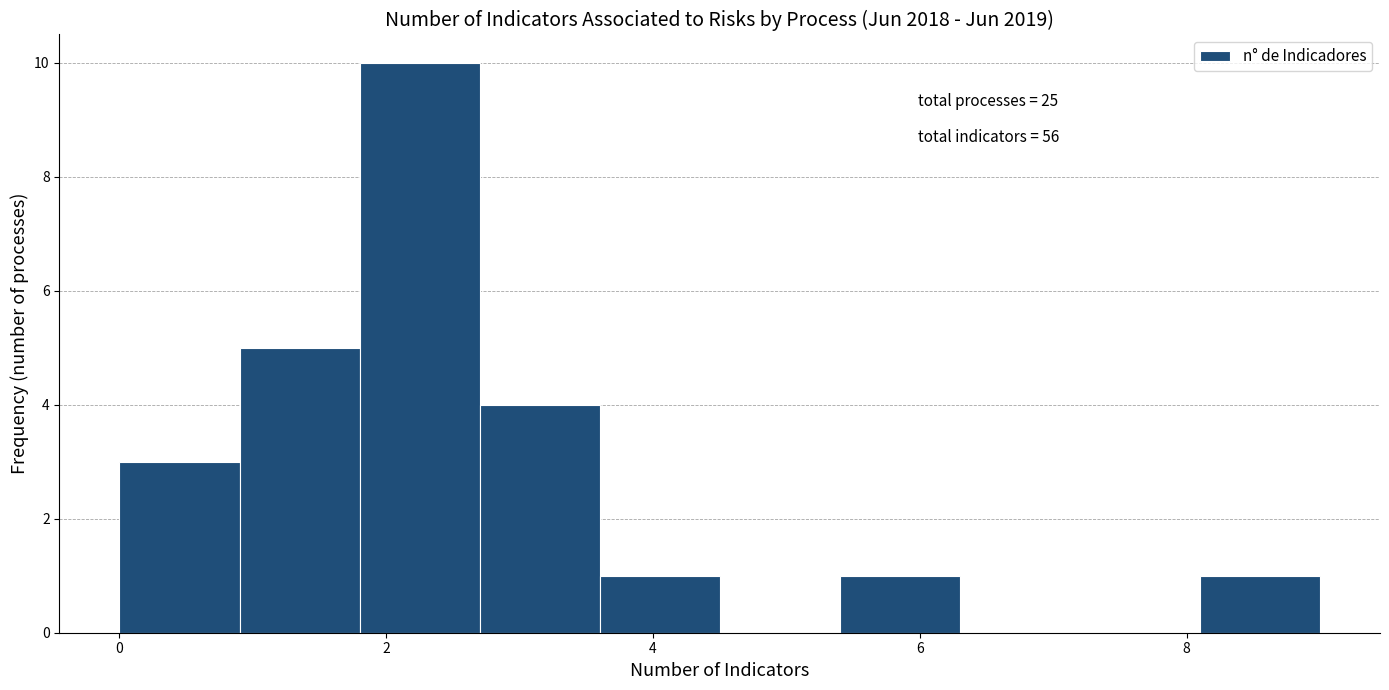

Which range on the x-axis has the tallest bar?

1.8 to 2.7